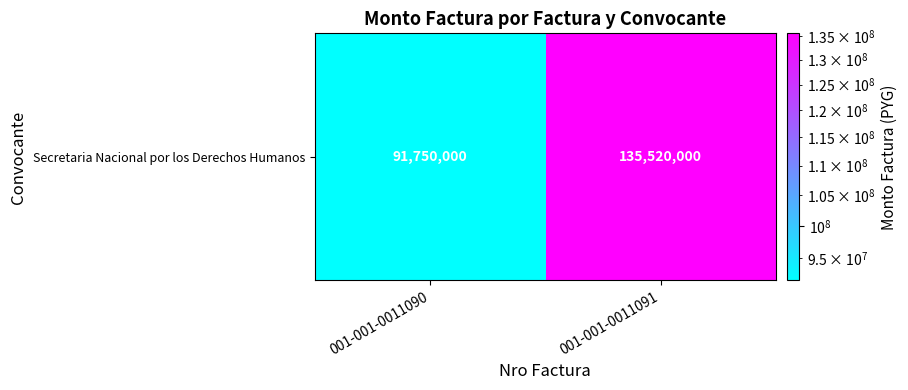

What is the maximum value shown in the chart?

135520000